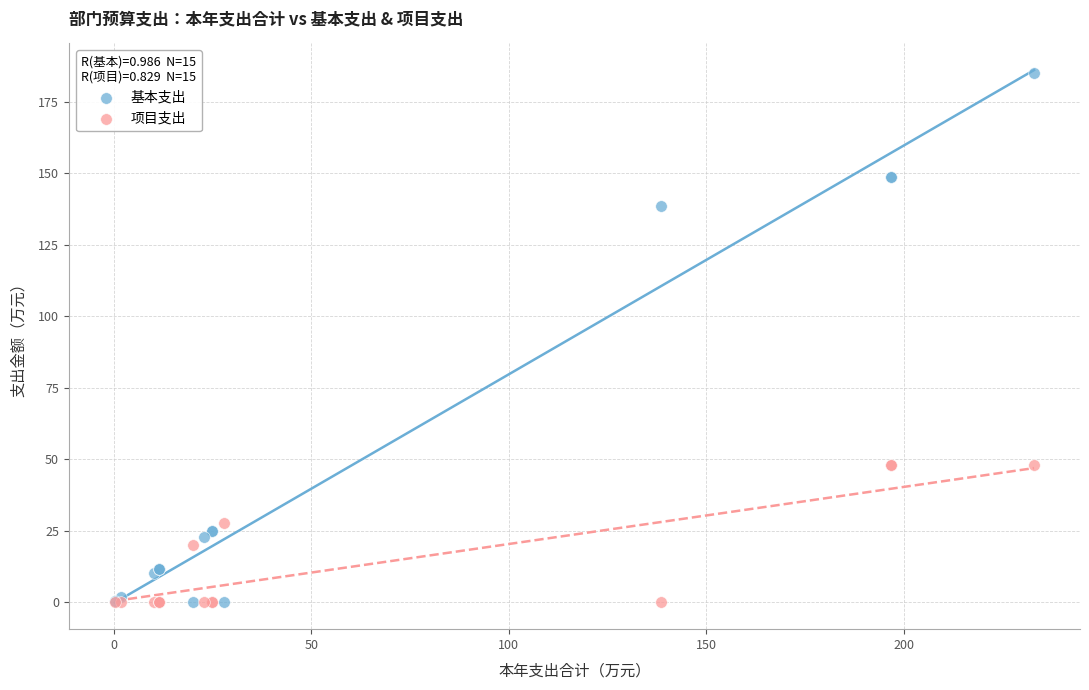

Which series reaches the maximum Y coordinate?

基本支出